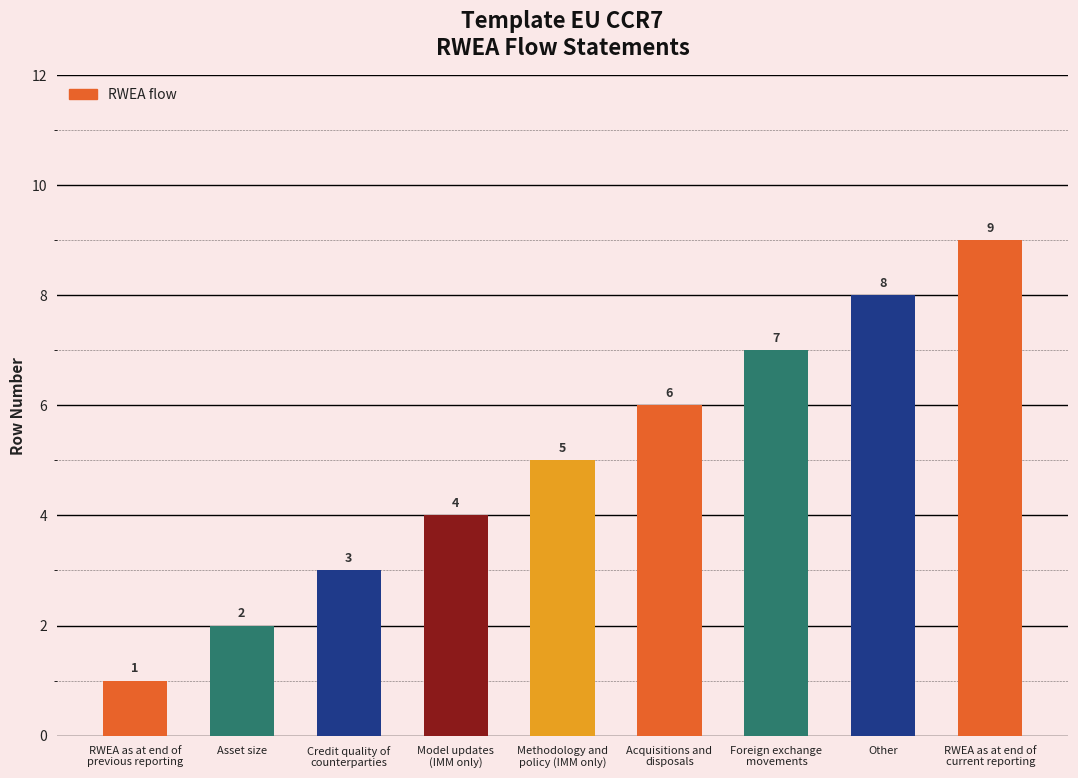

Reading right to left, extract all data points from this chart.

RWEA as at end of
current reporting=9	Other=8	Foreign exchange
movements=7	Acquisitions and
disposals=6	Methodology and
policy (IMM only)=5	Model updates
(IMM only)=4	Credit quality of
counterparties=3	Asset size=2	RWEA as at end of
previous reporting=1